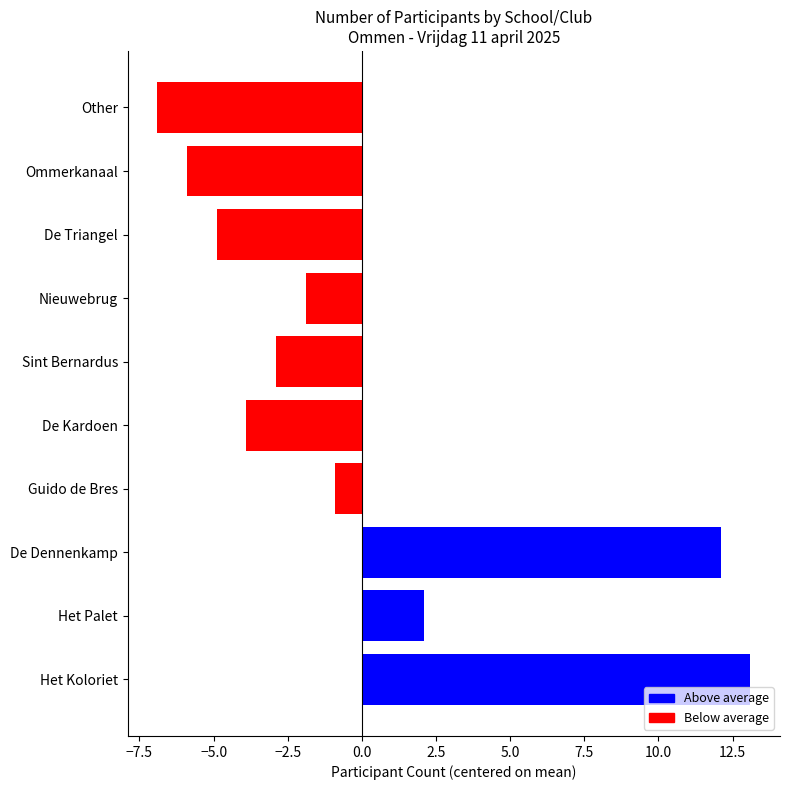

Reading bottom to top, list all the values displayed in this chart.

Het Koloriet=13.1	Het Palet=2.1	De Dennenkamp=12.1	Guido de Bres=-0.9	De Kardoen=-3.9	Sint Bernardus=-2.9	Nieuwebrug=-1.9	De Triangel=-4.9	Ommerkanaal=-5.9	Other=-6.9